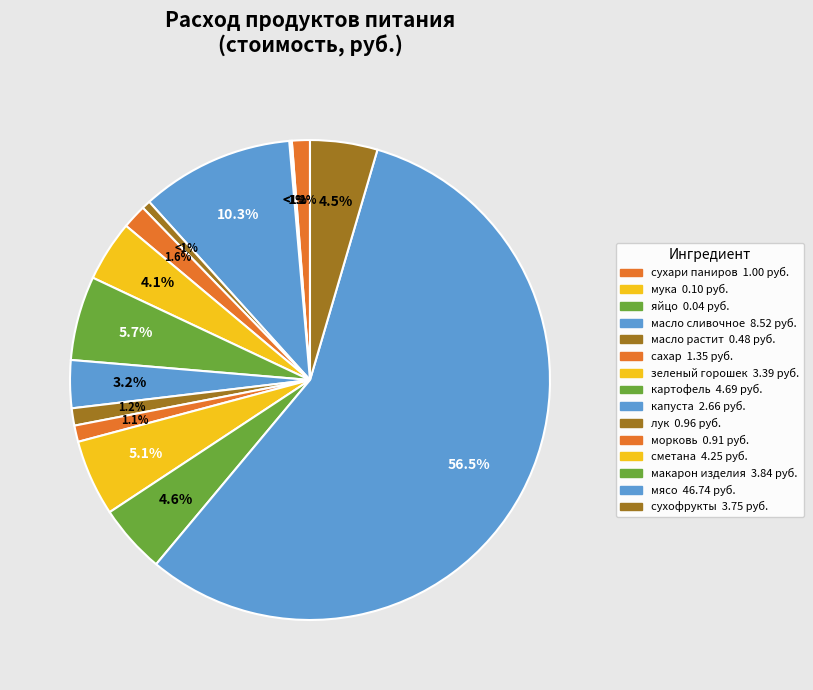

To the nearest percent, what is the difference between the largest and smallest slice percentages?

56%